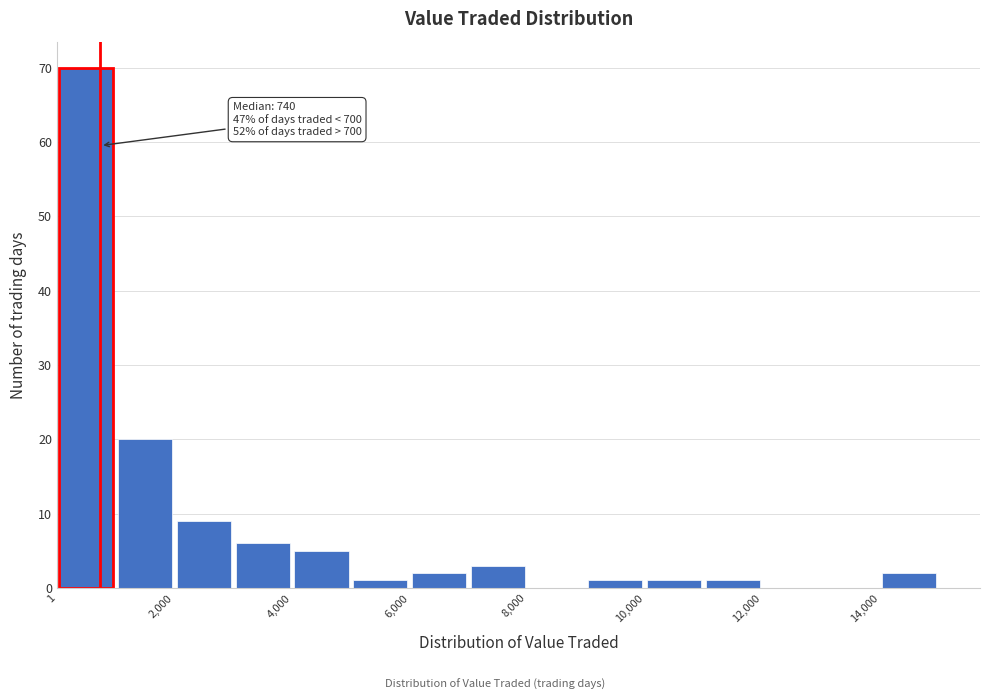

Which range on the x-axis has the tallest bar?

0 to 1000